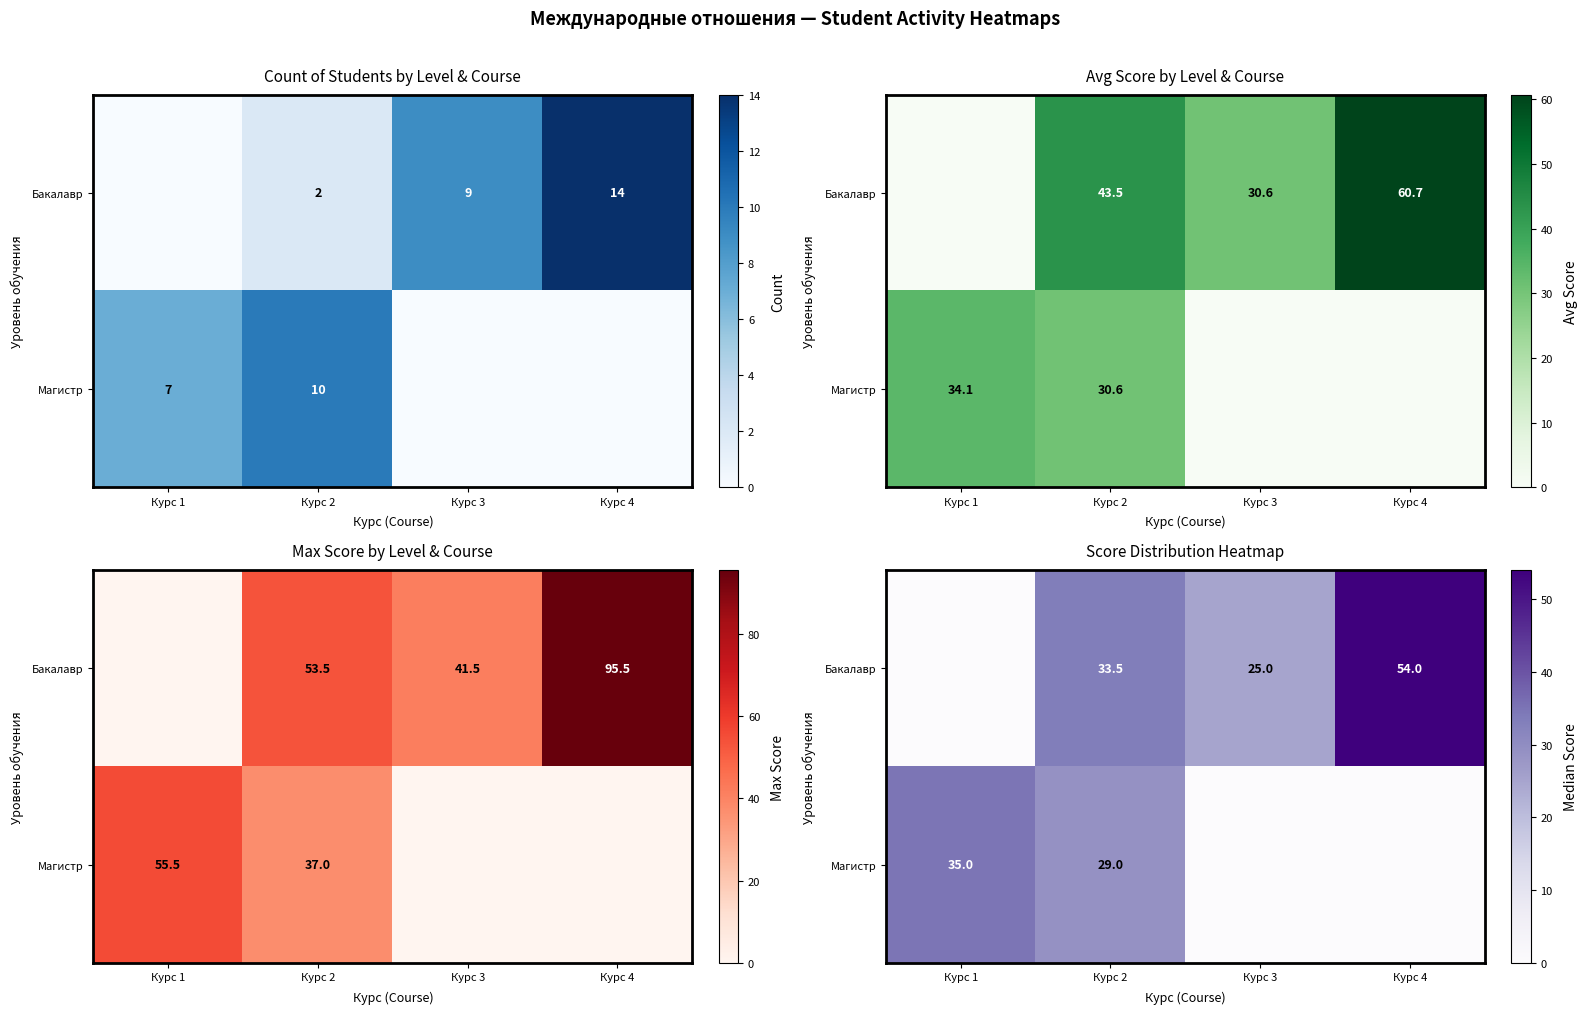

What is the spread (max minus min) of values at Курс 2?

4.5